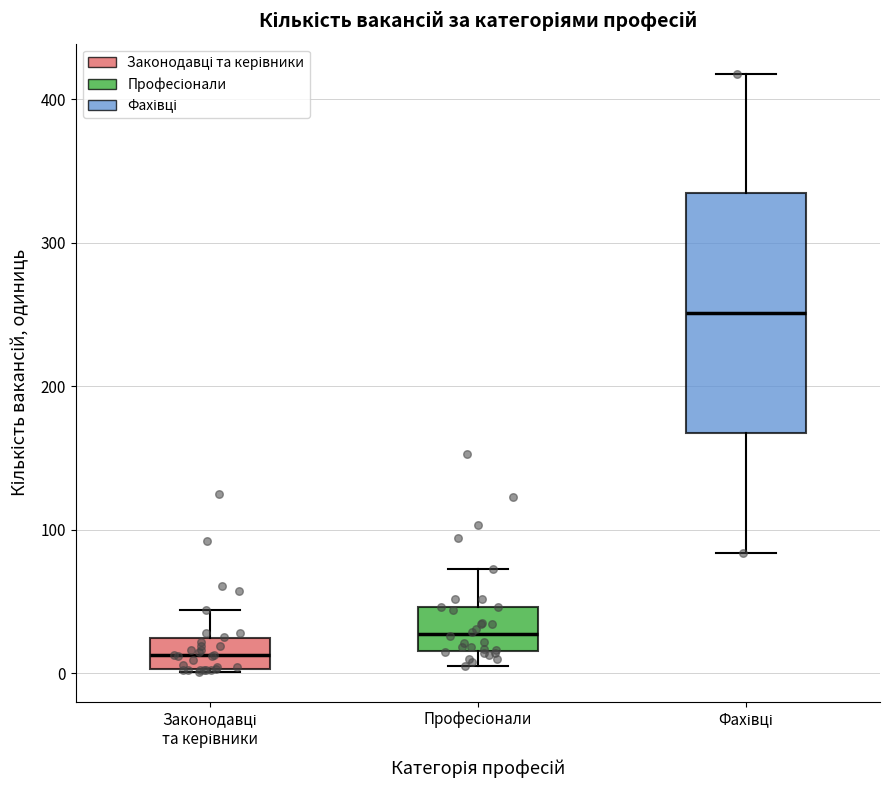

Which box has the highest median line?

Фахівці